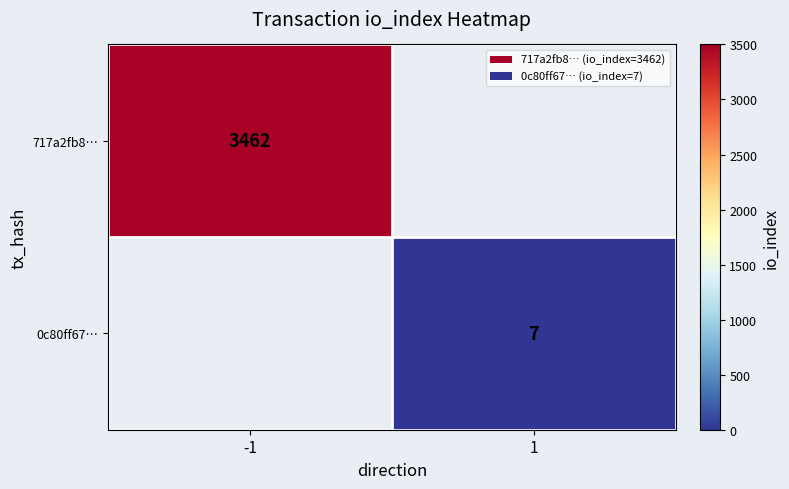

Is the value of 717a2fb8… at 1 greater than the value of 0c80ff67… at 1?

No